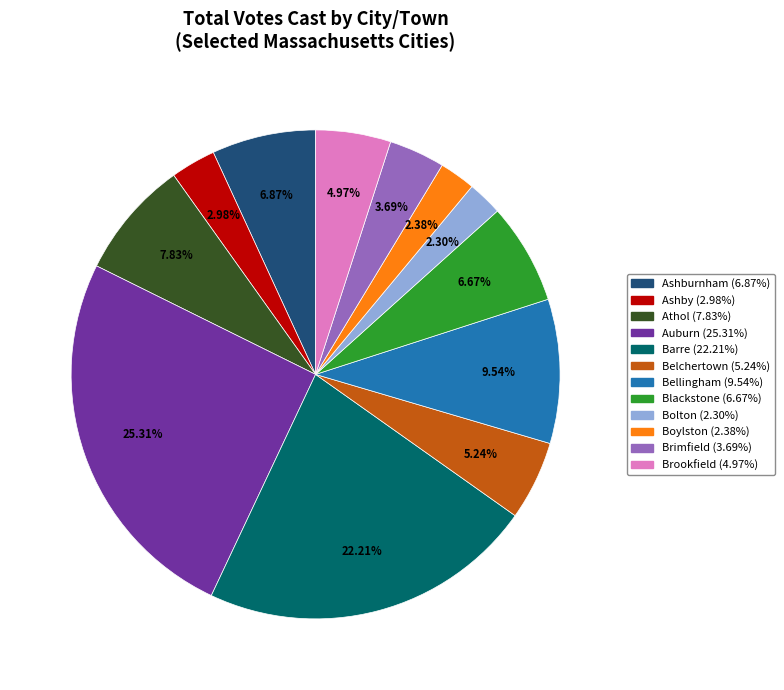

Approximately how many times larger is the value at Auburn compared to Blackstone?

3.8